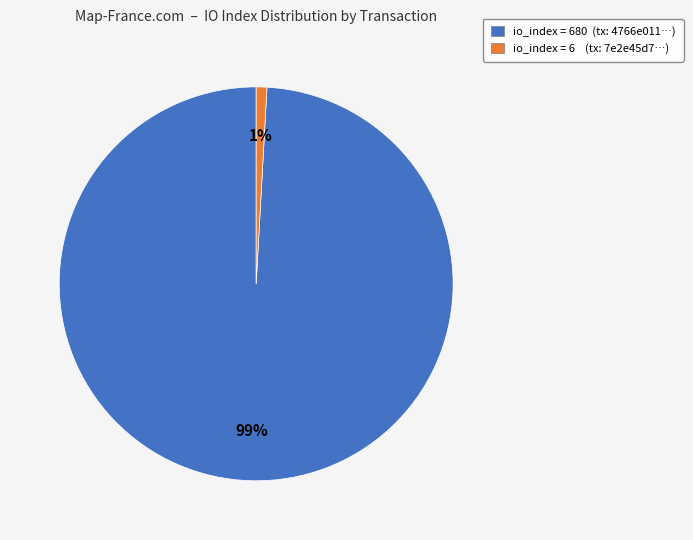

To the nearest percent, what is the average slice percentage?

50%